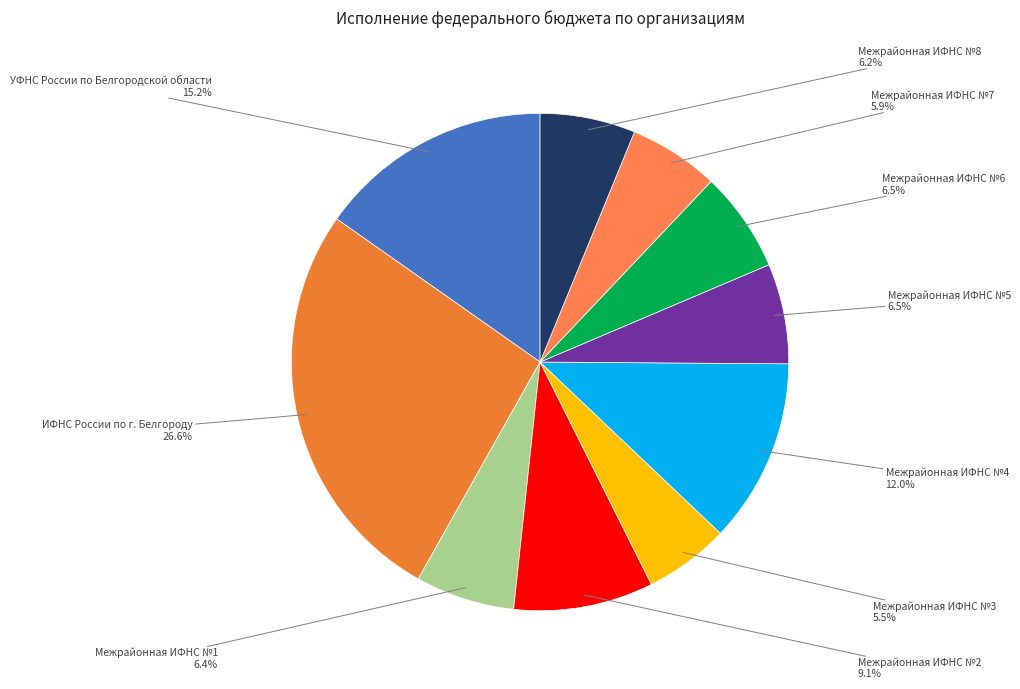

To the nearest percent, what portion does УФНС России по Белгородской области represent?

15%